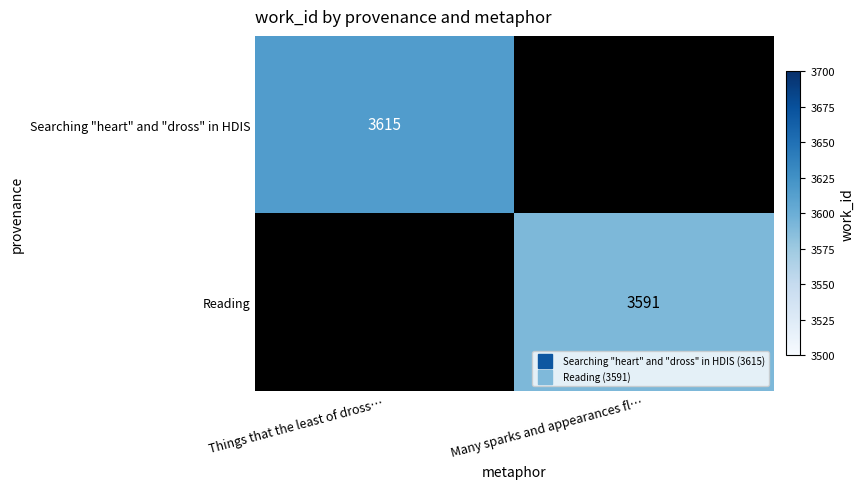

Which has a higher value, Many sparks and appearances fl… or Things that the least of dross…?

Things that the least of dross…